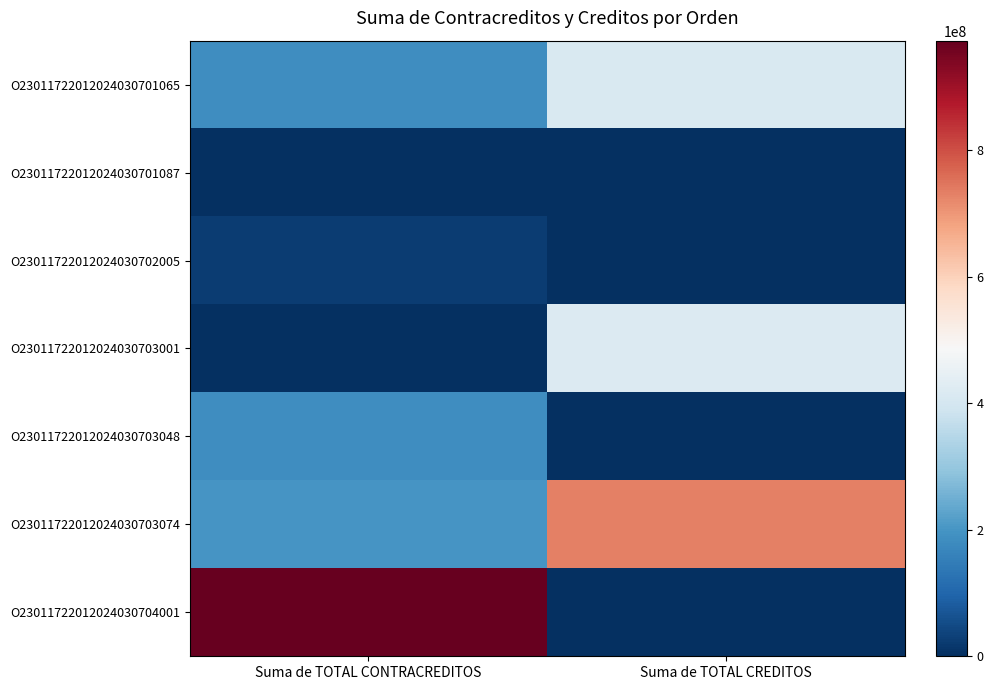

What is the minimum value for O23011722012024030703074?

201353311